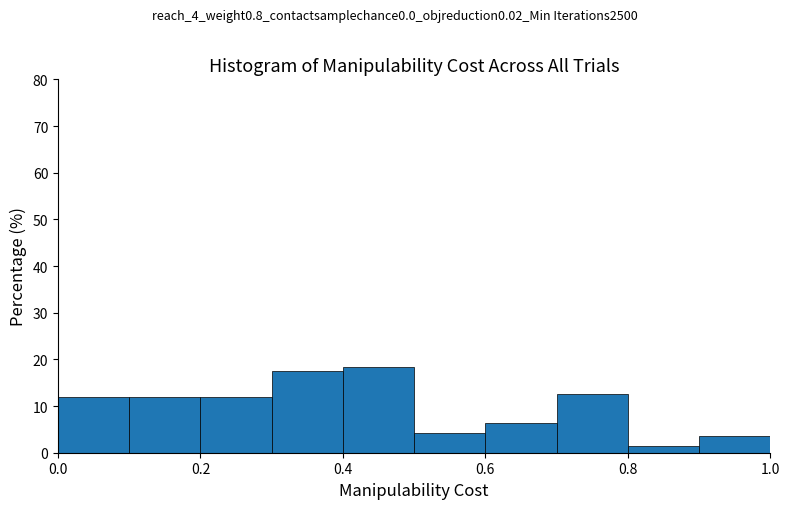

What is the height of the bar covering 0.0 to 0.1 on the x-axis? The values are not printed on the chart, so give them approximately, as read against the axis.

12